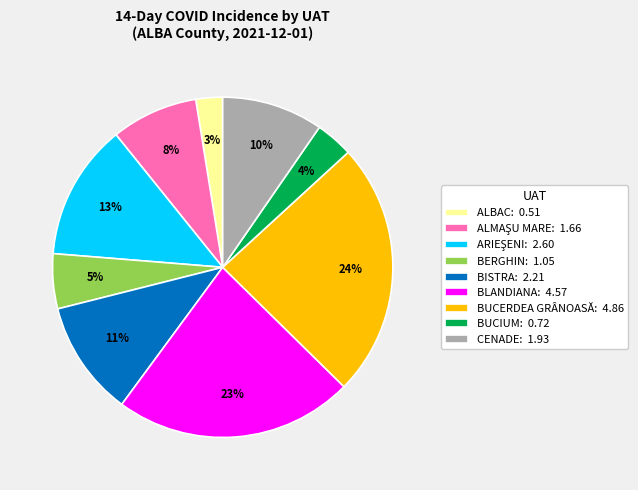

Is there a majority slice in this chart?

No